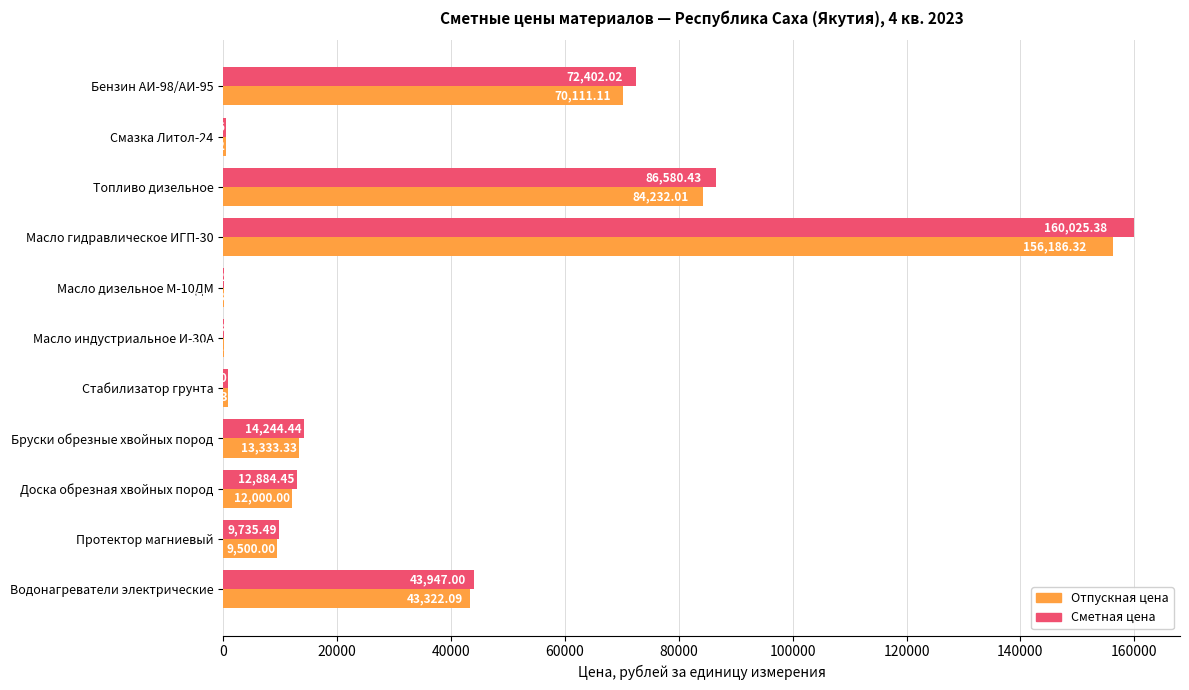

Which series changed the most between Масло гидравлическое ИГП-30 and Доска обрезная хвойных пород?

Сметная цена